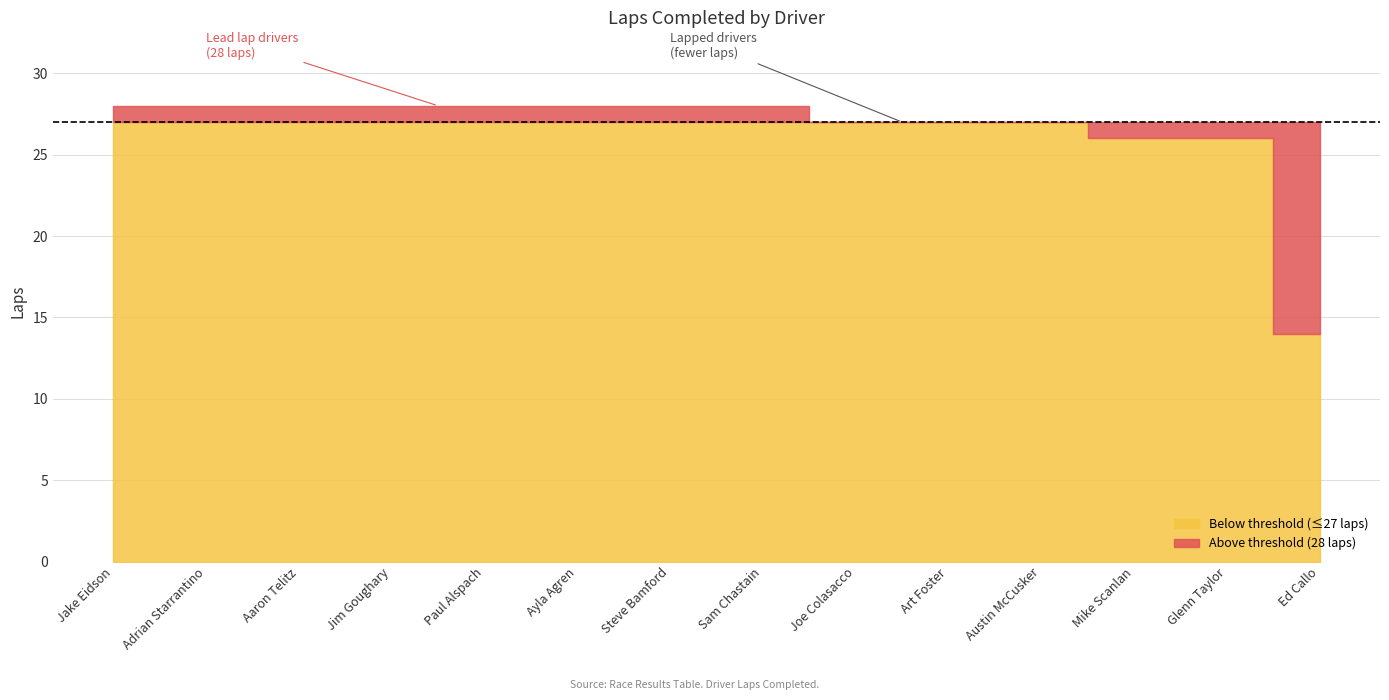

Which category has the lowest value across all series?

Ed Callo